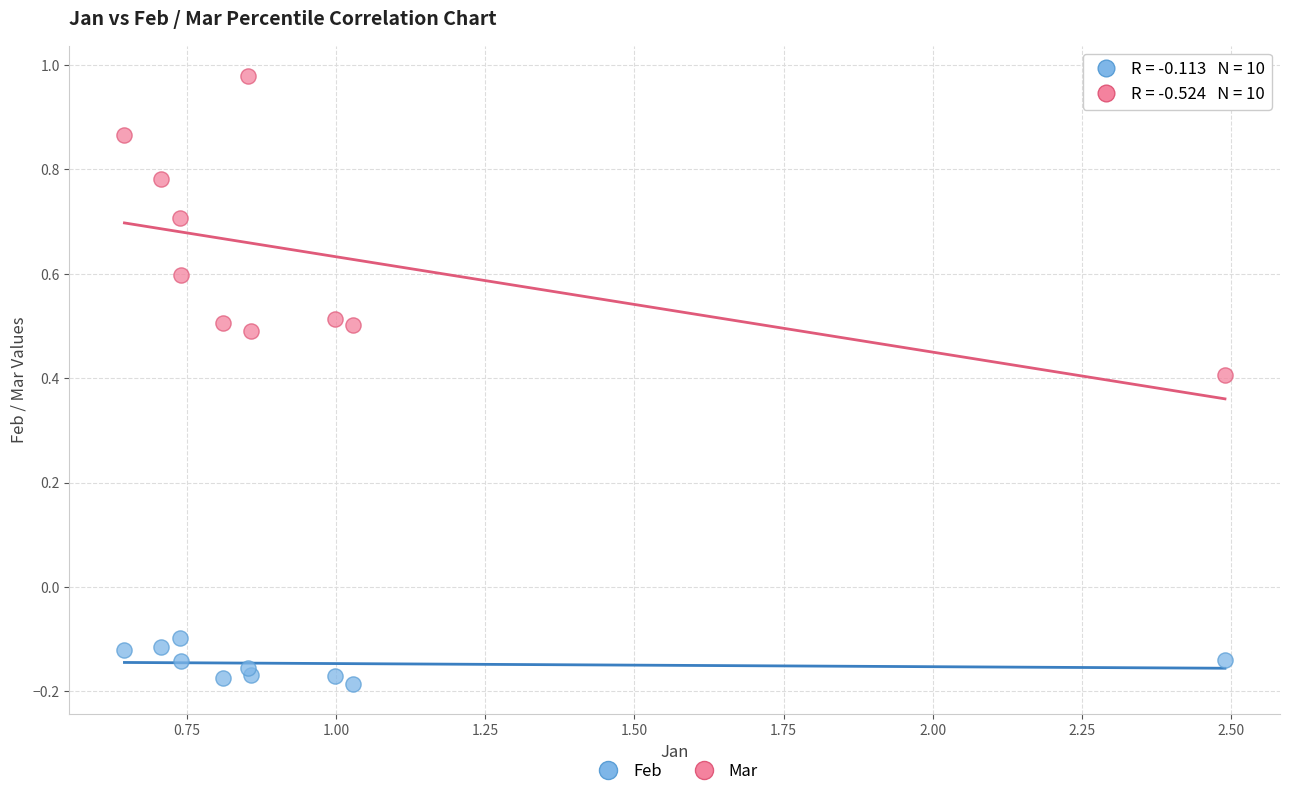

In the Mar series, what Y value is closest to 0?

0.4